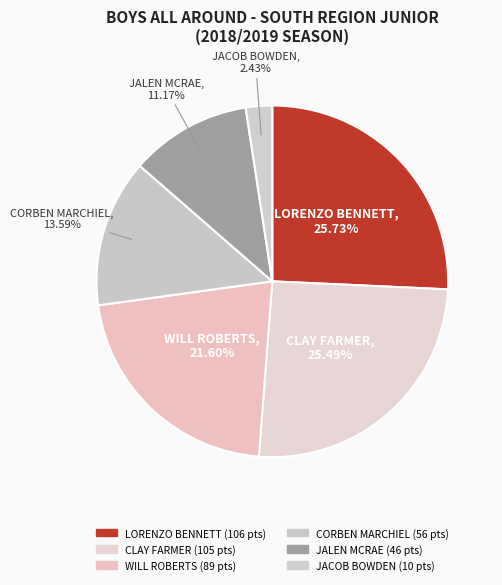

How many segments does this pie chart have?

6